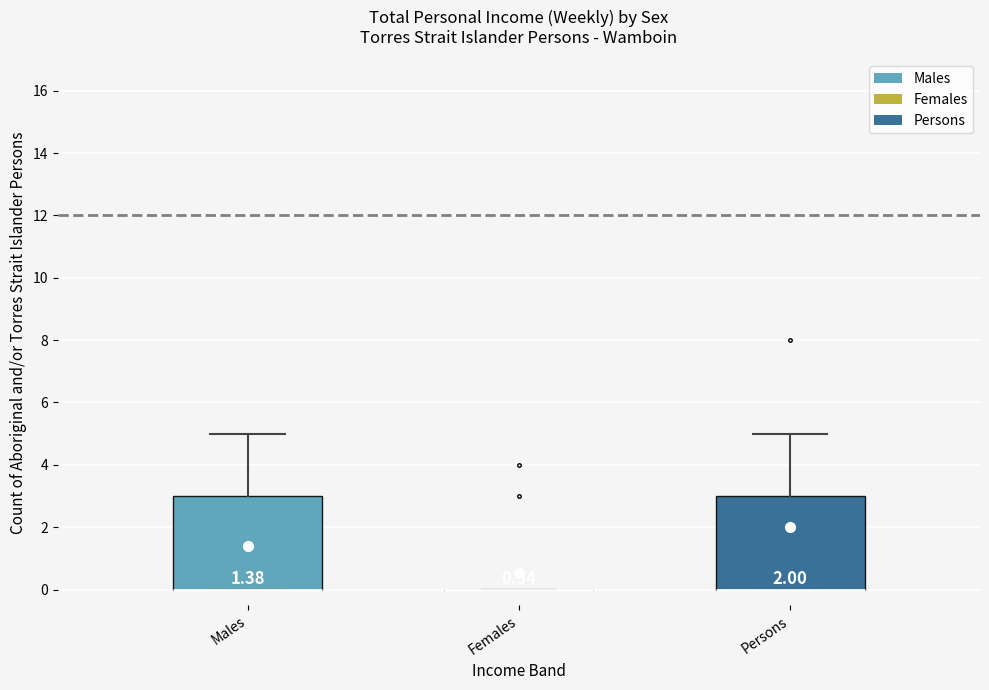

Where is the lower edge of the box for Males on the y-axis? The values are not printed on the chart, so give them approximately, as read against the axis.

0